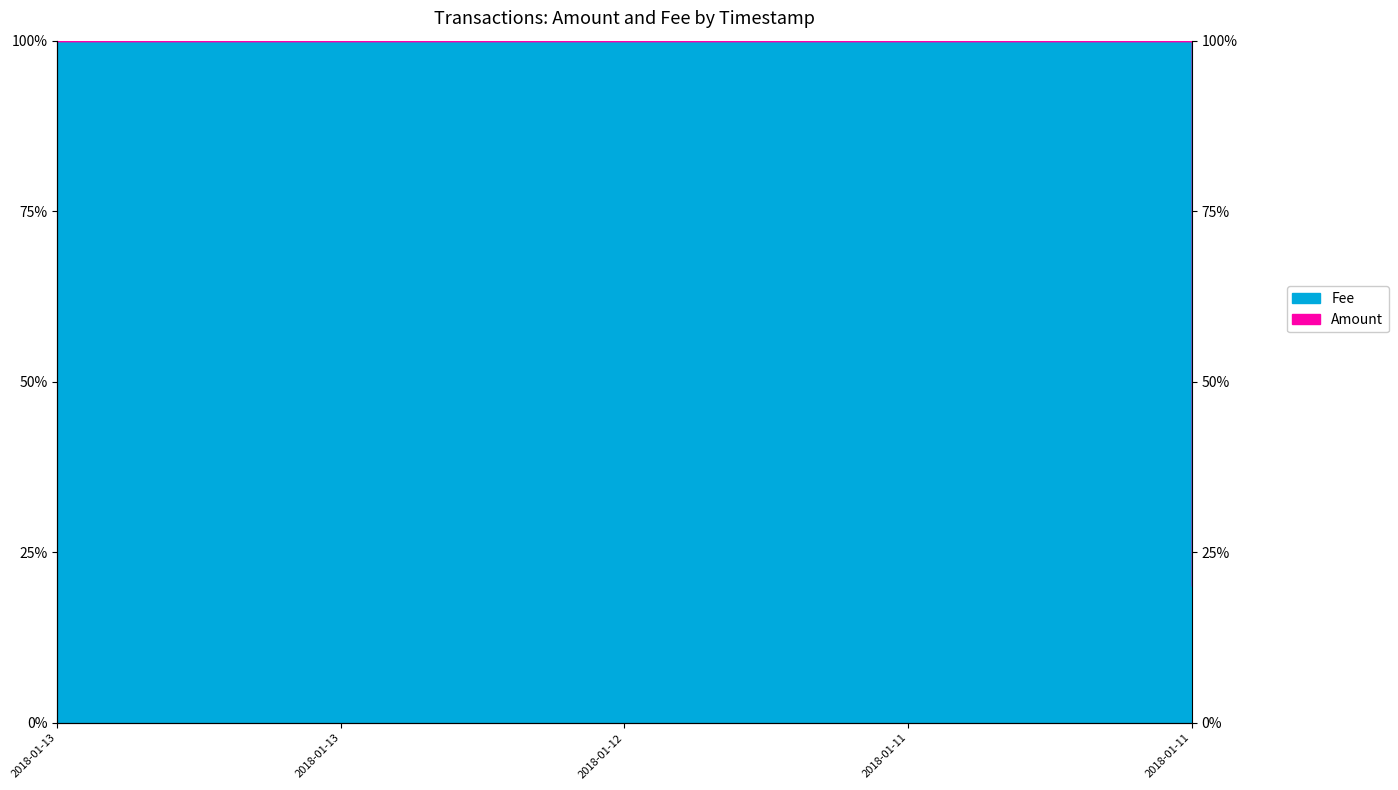

Rank the categories by value from lowest to highest.

2018-01-11, 2018-01-13, 2018-01-13, 2018-01-12, 2018-01-11